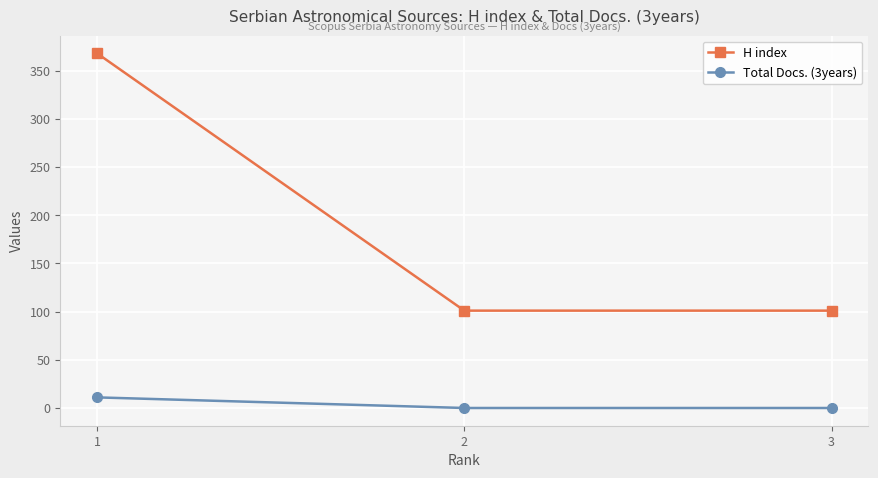

Is this an area chart (filled region under the line)?

No